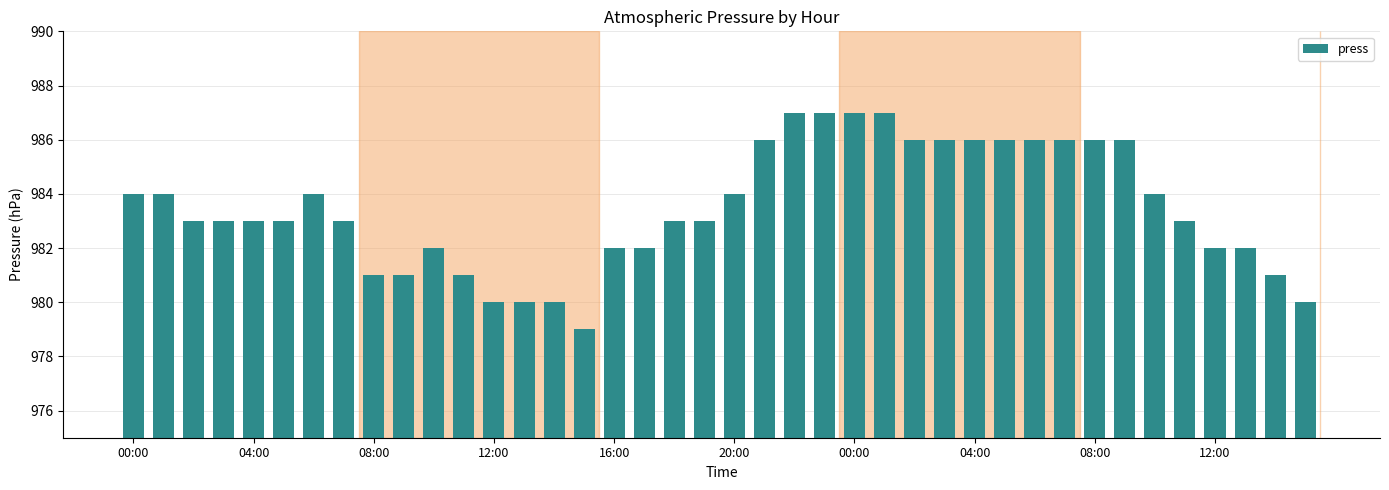

How many series are shown in this chart?

1